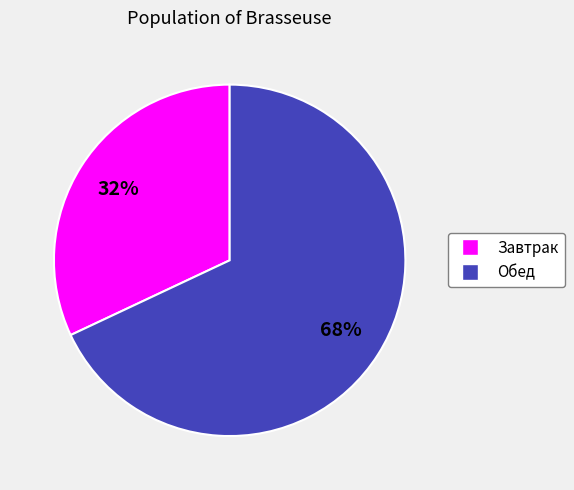

How many segments does this pie chart have?

2